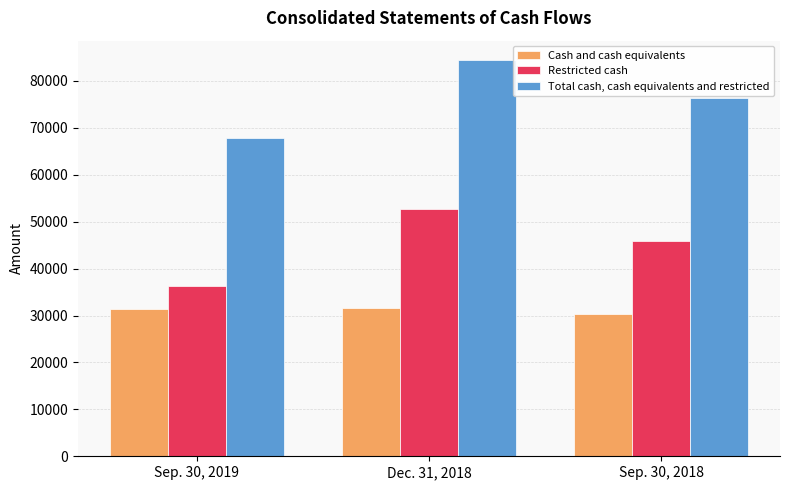

What is the minimum value for Restricted cash?

36373